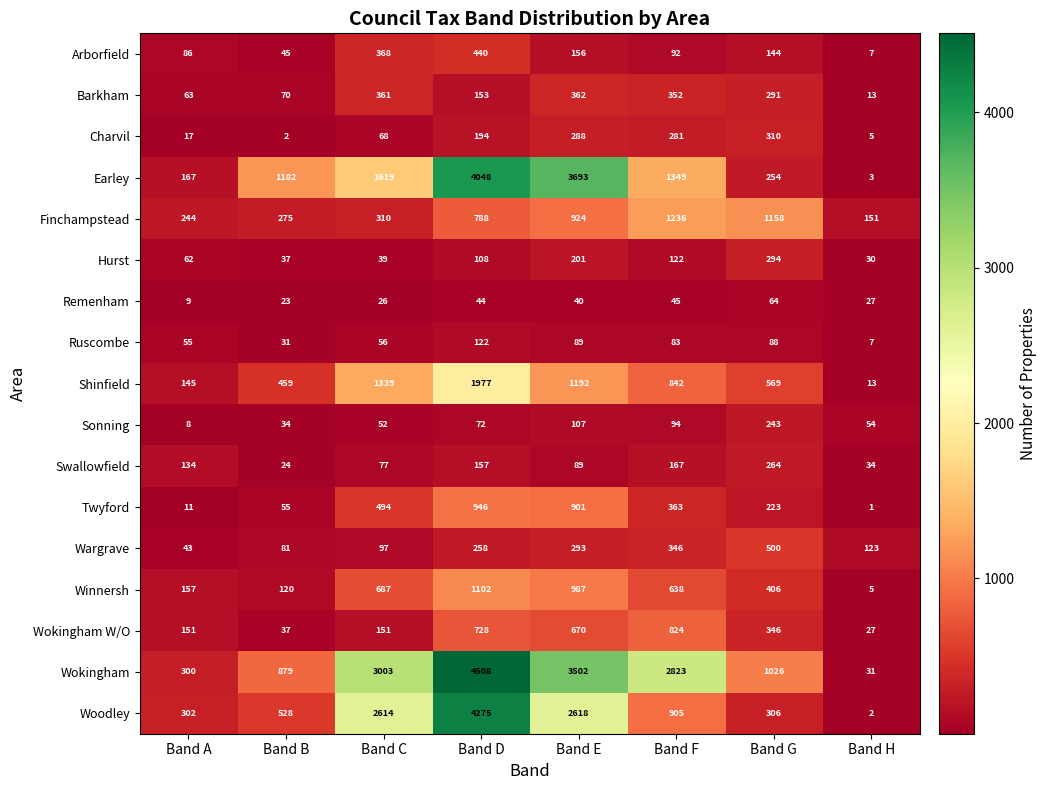

What is the difference between the Wokingham values at Band H and Band G?

995